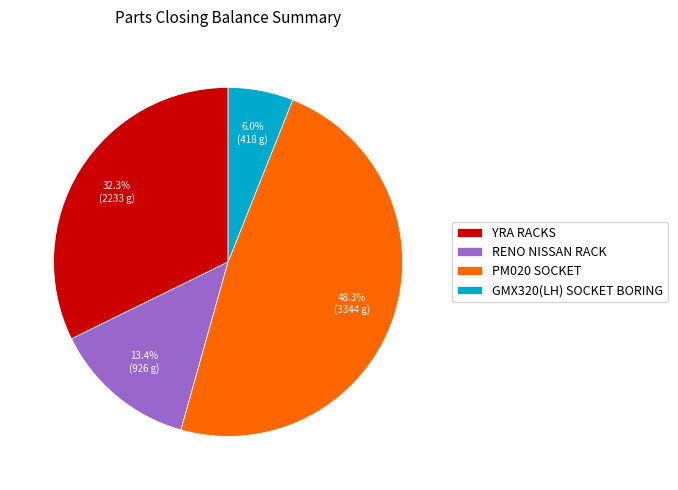

Between RENO NISSAN RACK and GMX320(LH) SOCKET BORING, which is larger?

RENO NISSAN RACK